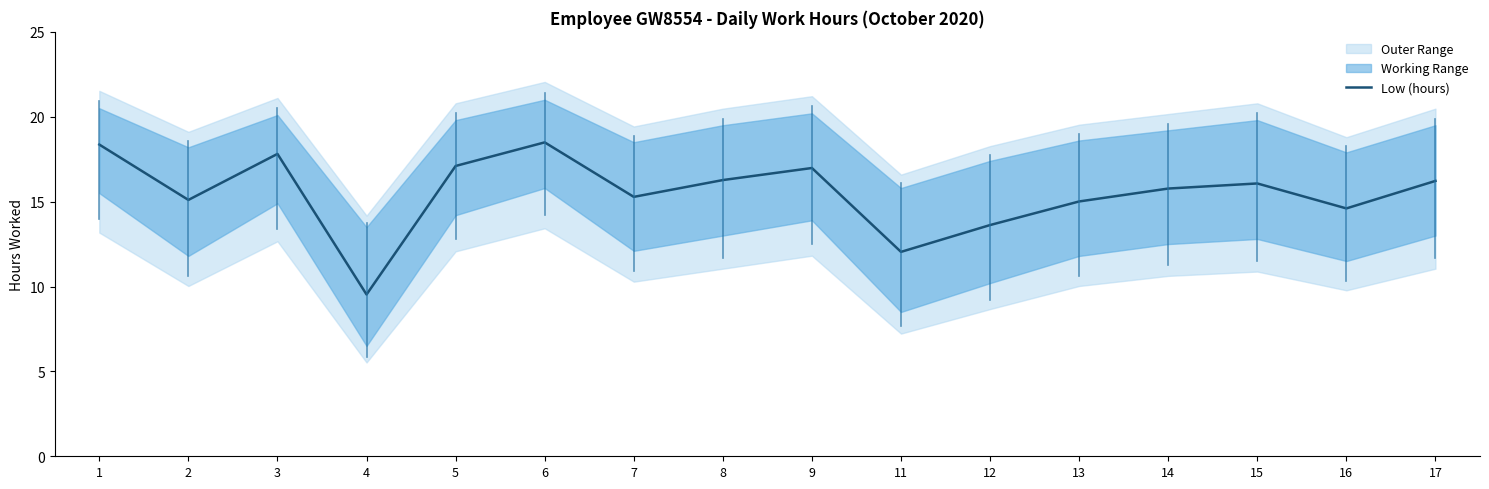

How many data points are above 16?

8